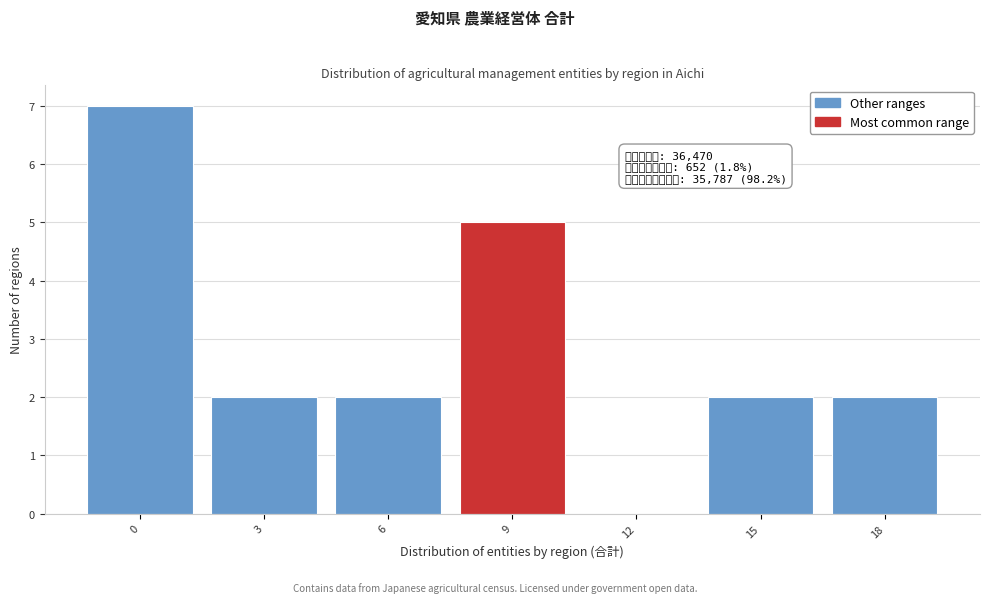

Reading right to left, what are all the values shown in this chart?

18=2	15=2	12=0	9=5	6=2	3=2	0=7